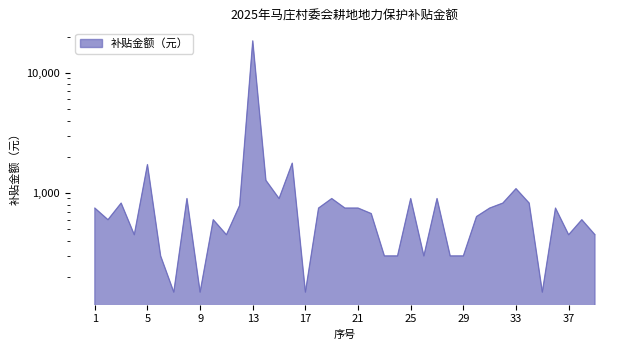

What is the maximum value shown in the chart?

18387.7